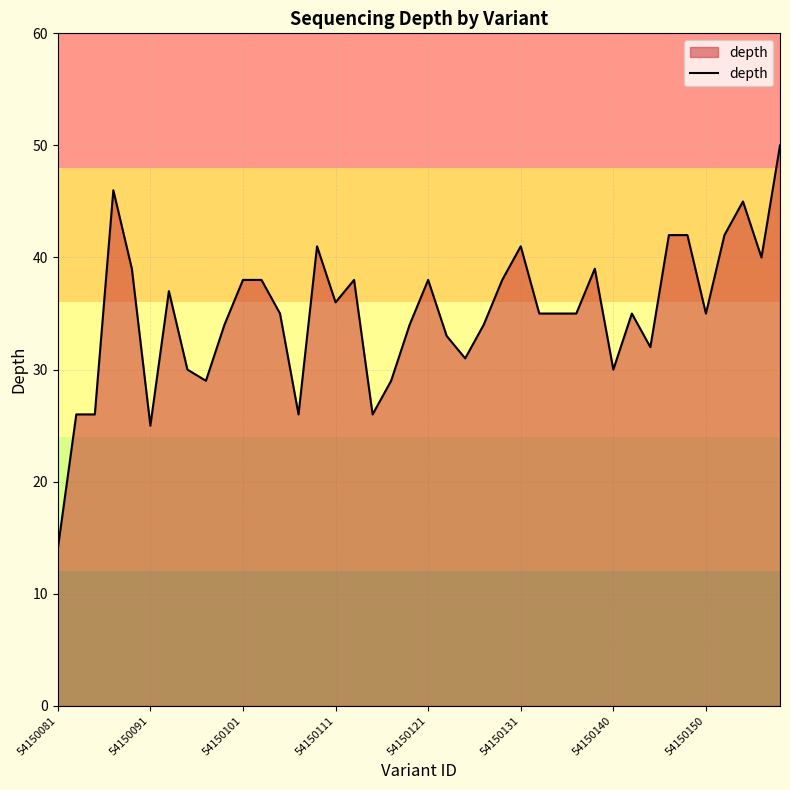

What is the maximum value shown in the chart?

50